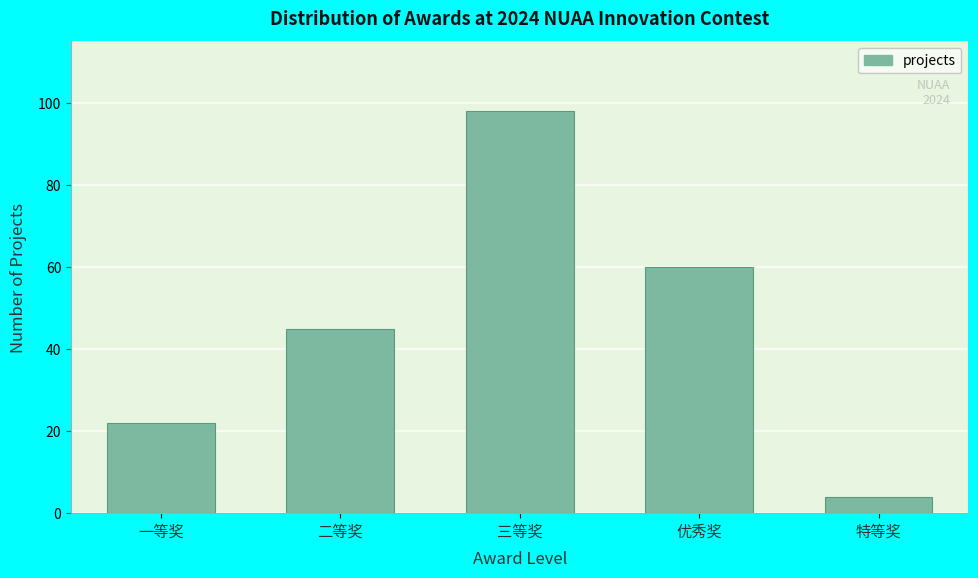

Reading left to right, what are all the values shown in this chart?

一等奖=22	二等奖=45	三等奖=98	优秀奖=60	特等奖=4